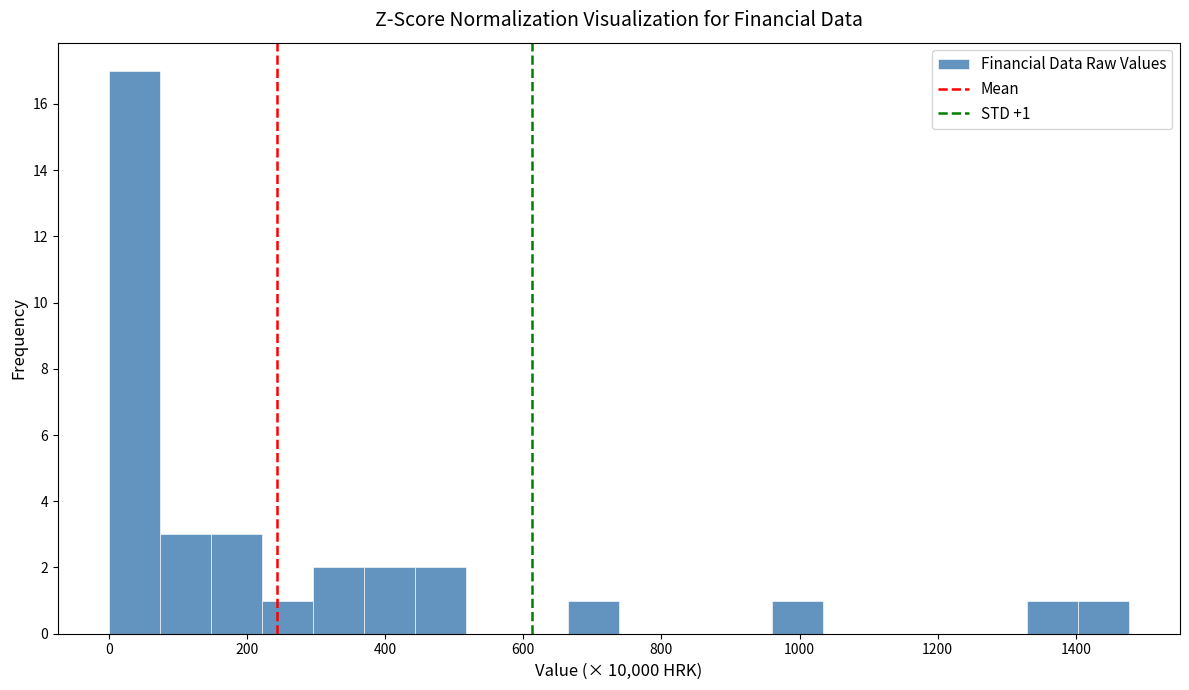

Read against the x-axis, roughly where is the centre of the tallest bar?

40